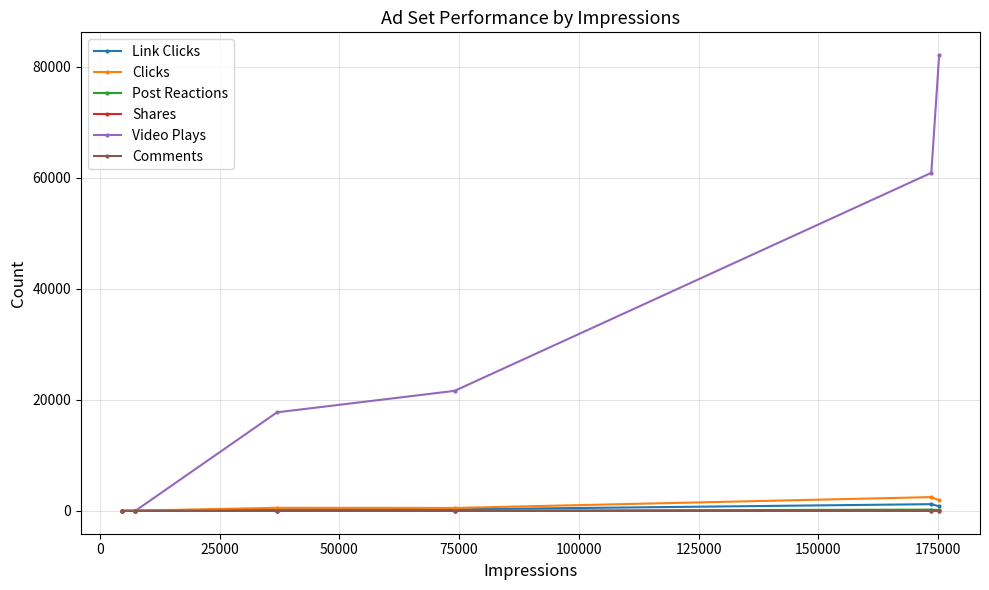

Count the Video Plays values in the range 0 to 60901.

5